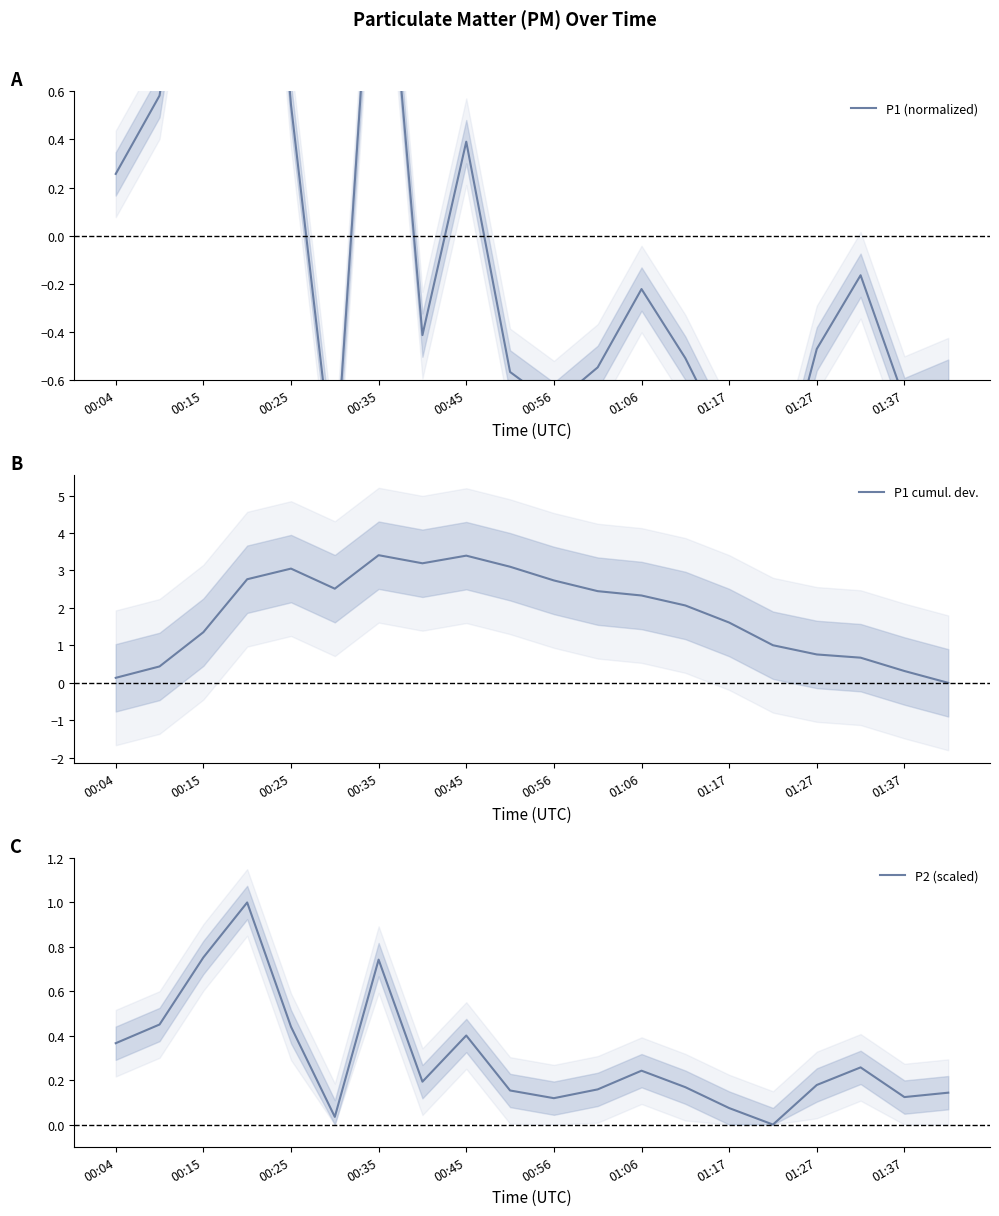

Which series ends up on top after the final intersection of P2 (scaled) and P1 (normalized)?

P2 (scaled)